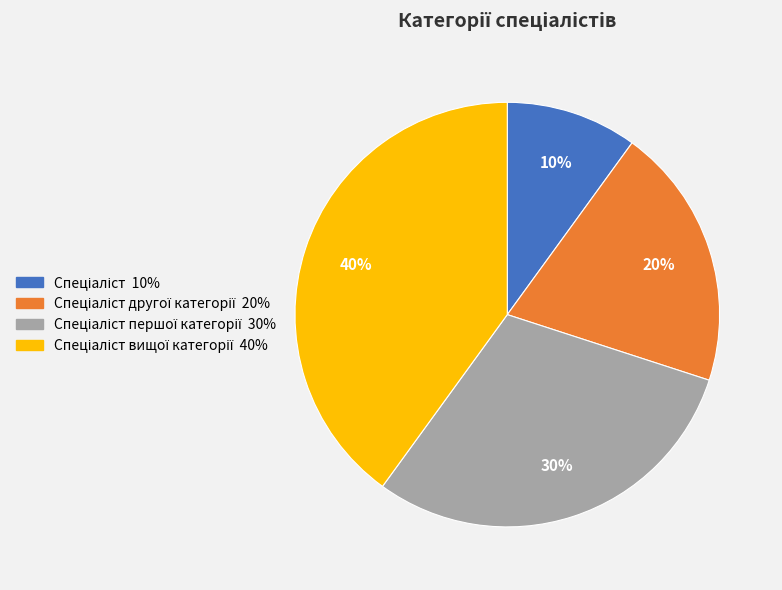

Is there any slice that represents more than half of the pie?

No